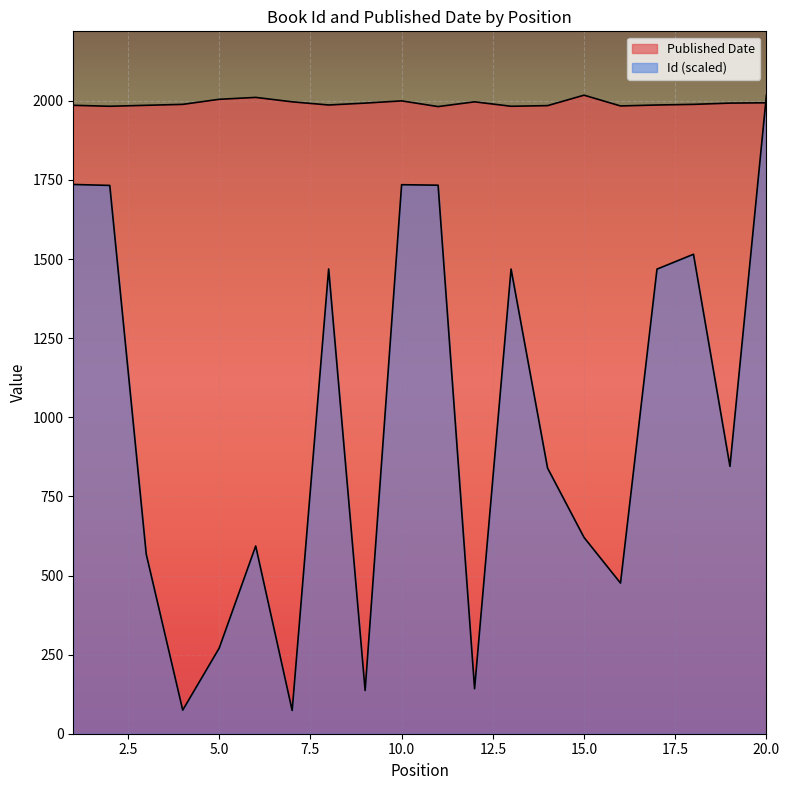

Where is the first local maximum for Id?

6